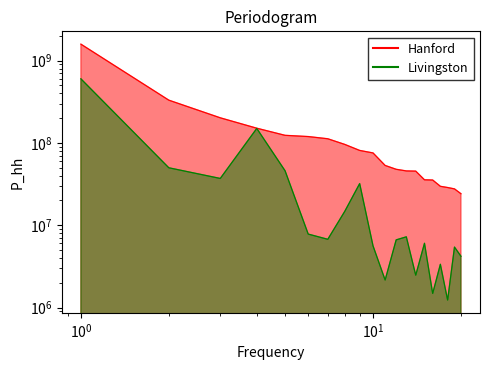

True or false: Unadvertised /32s and Advertised /32s cross at least once.

False